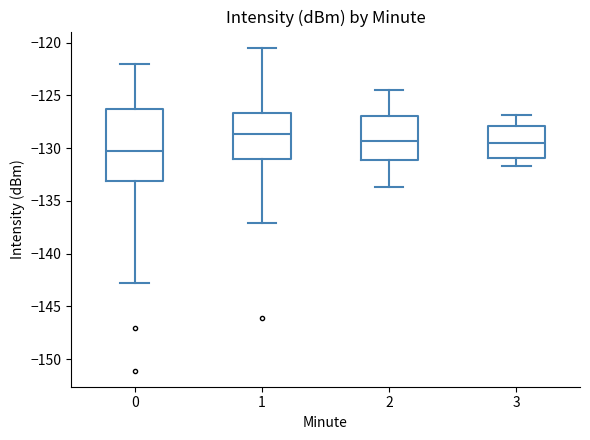

Comparing the boxes themselves (not the whiskers), which one is the tallest?

0